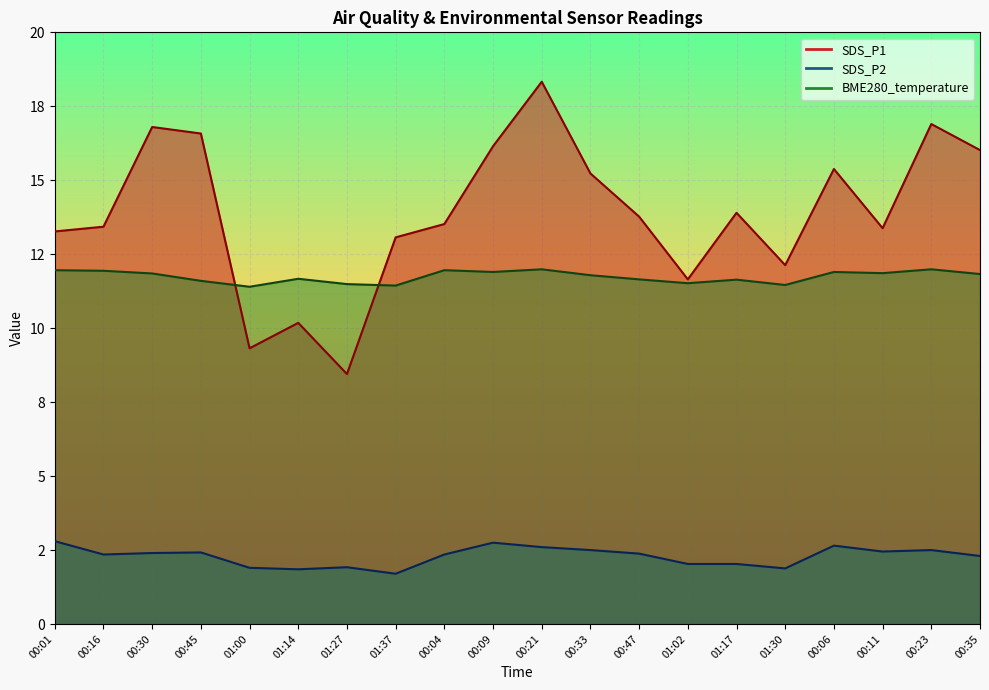

True or false: SDS_P2 and SDS_P1 intersect in this chart.

False